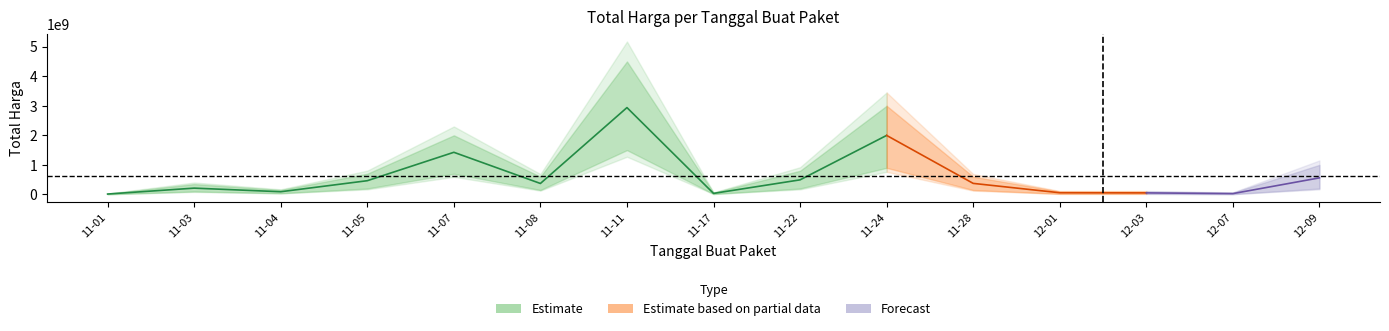

True or false: the data shows 2938963240 at 2021-11-11.

True